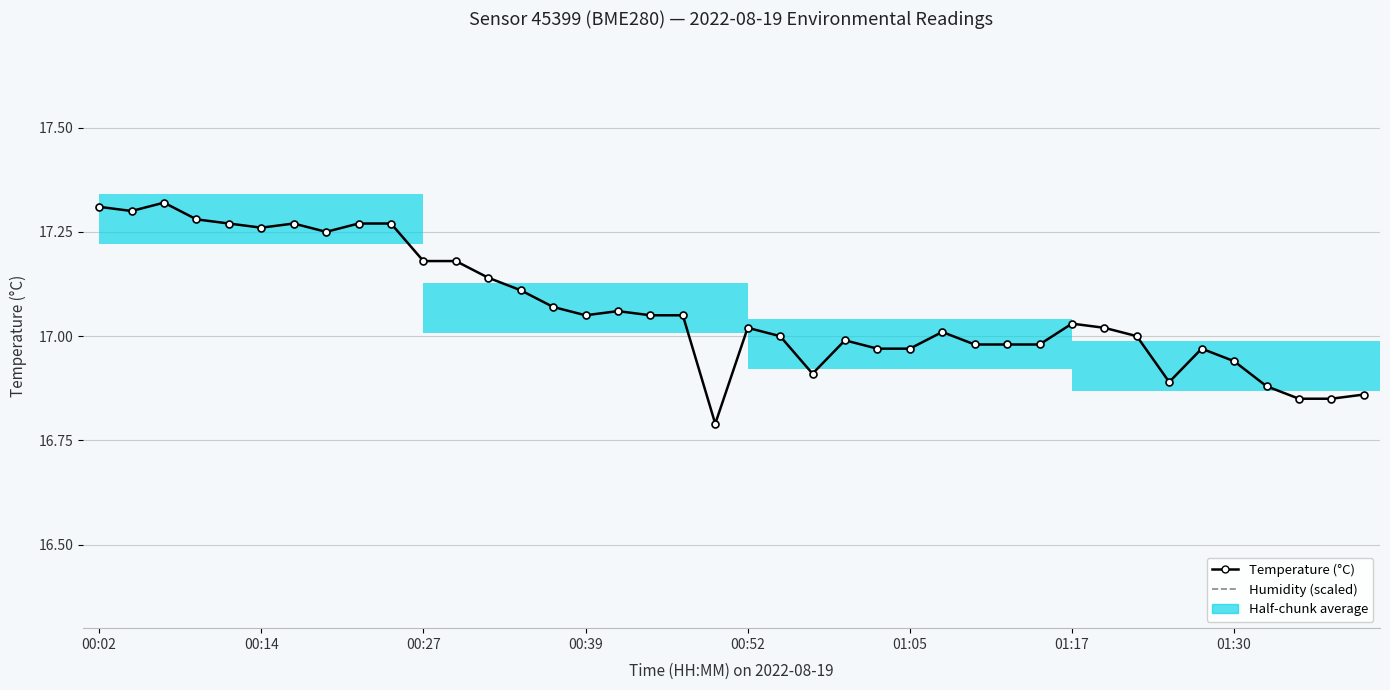

The value of Humidity (scaled) at 38 is 19.7. True or false?

True